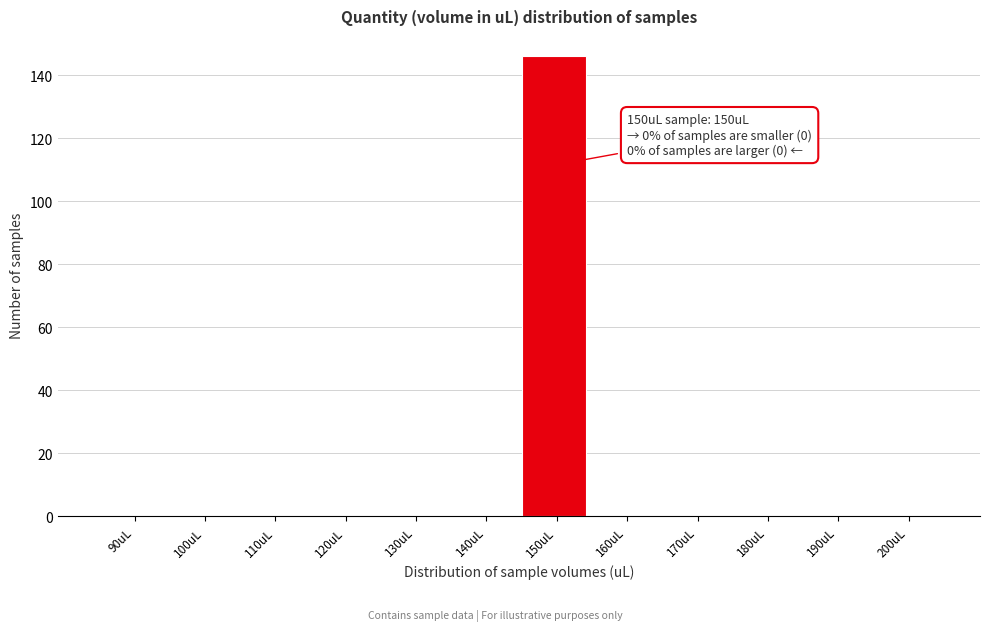

Reading left to right, list all the values displayed in this chart.

90uL=0	100uL=0	110uL=0	120uL=0	130uL=0	140uL=0	150uL=146	160uL=0	170uL=0	180uL=0	190uL=0	200uL=0